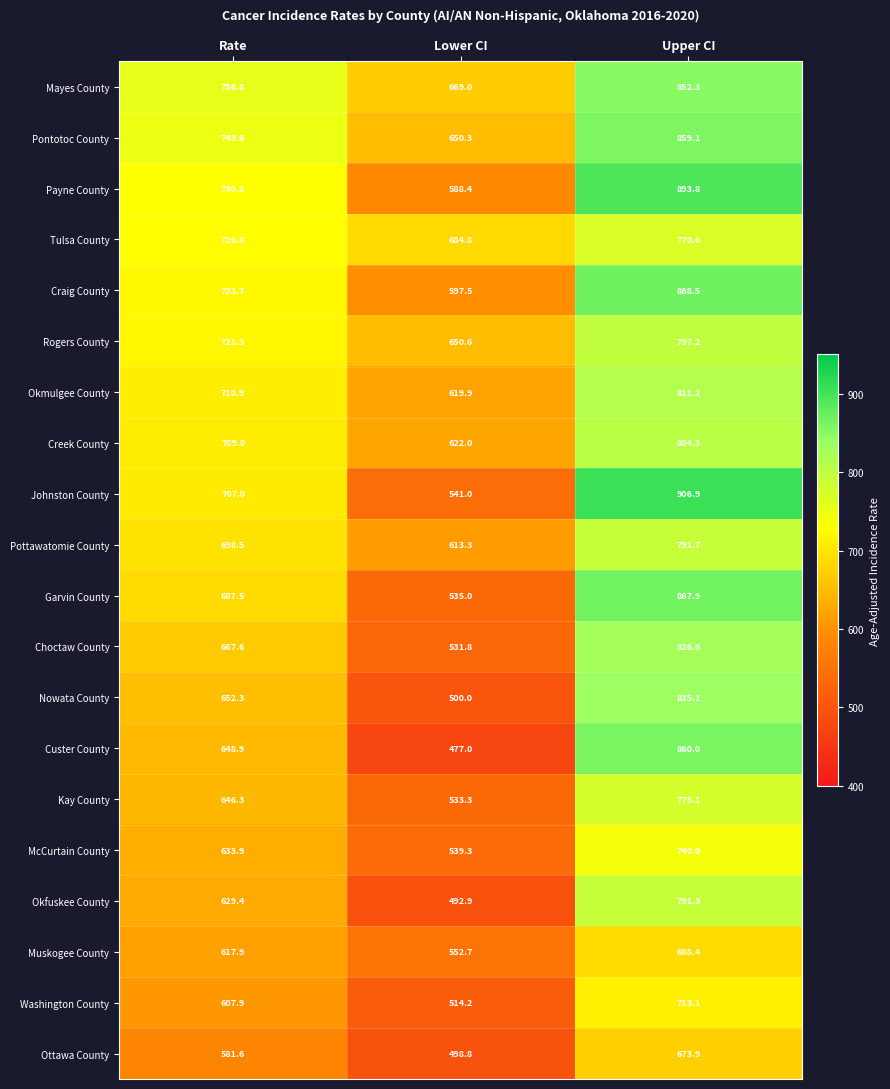

What is the average value of the Craig County series?

729.9